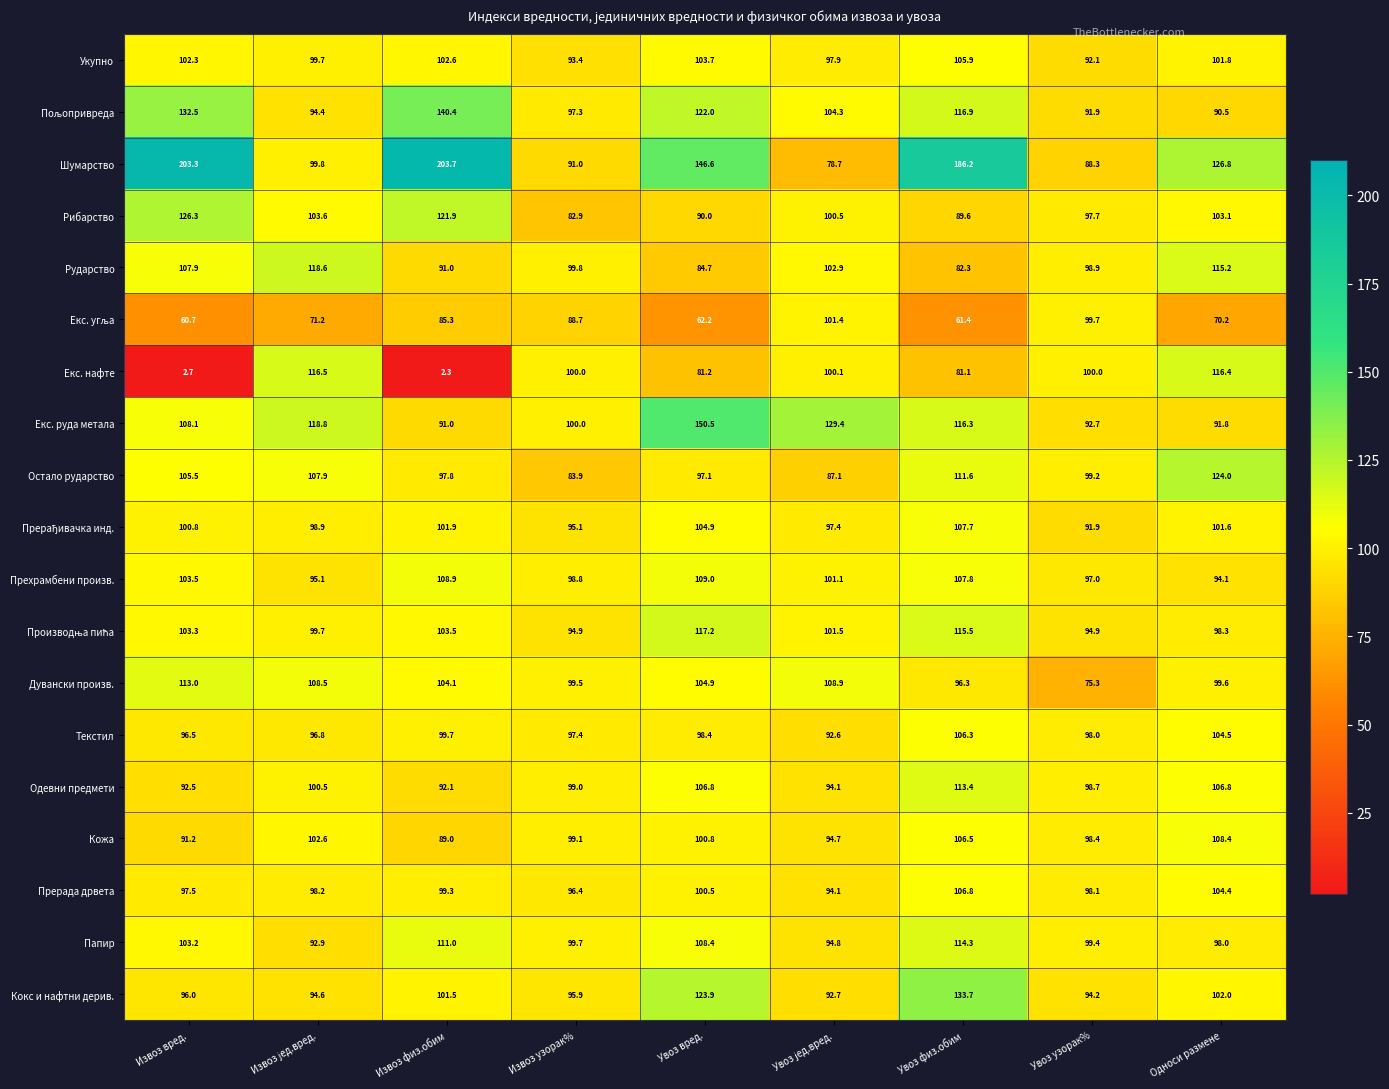

Which series has the widest spread of values?

Шумарство